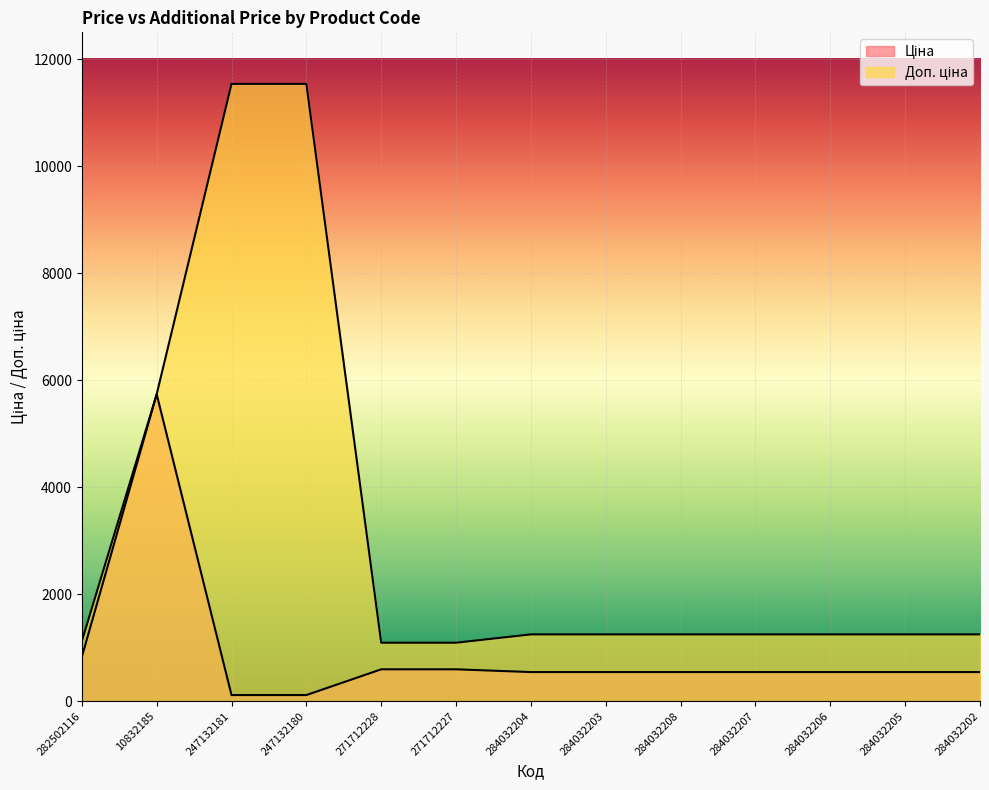

The value of Доп. ціна at 284032204 is 358.3. True or false?

False